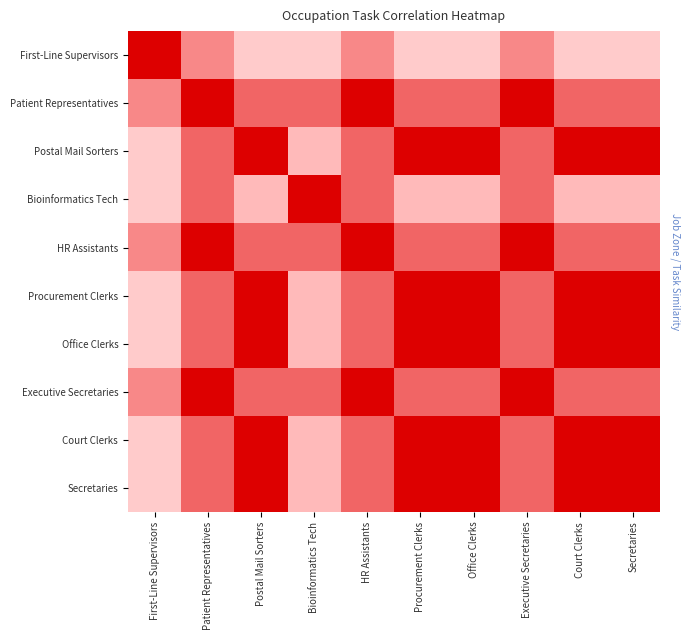

Where is First-Line Supervisors nearest to the value 0?

Postal Mail Sorters